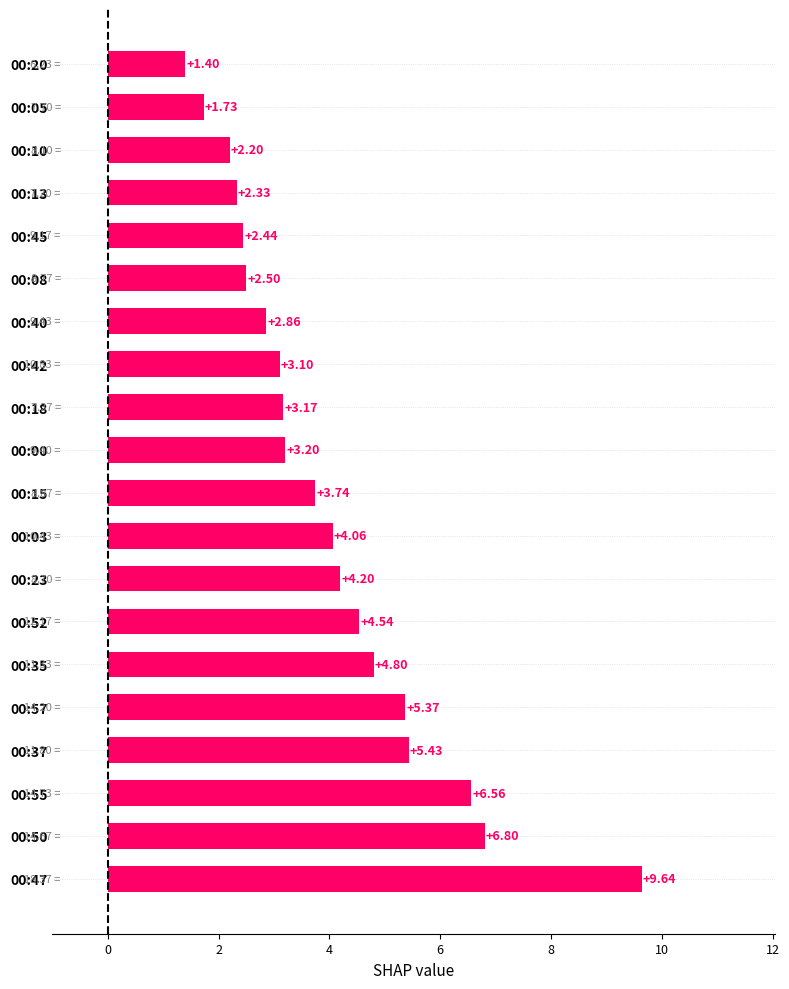

Rank the categories by value from lowest to highest.

00:20, 00:05, 00:10, 00:13, 00:45, 00:08, 00:40, 00:42, 00:18, 00:00, 00:15, 00:03, 00:23, 00:52, 00:35, 00:57, 00:37, 00:55, 00:50, 00:47